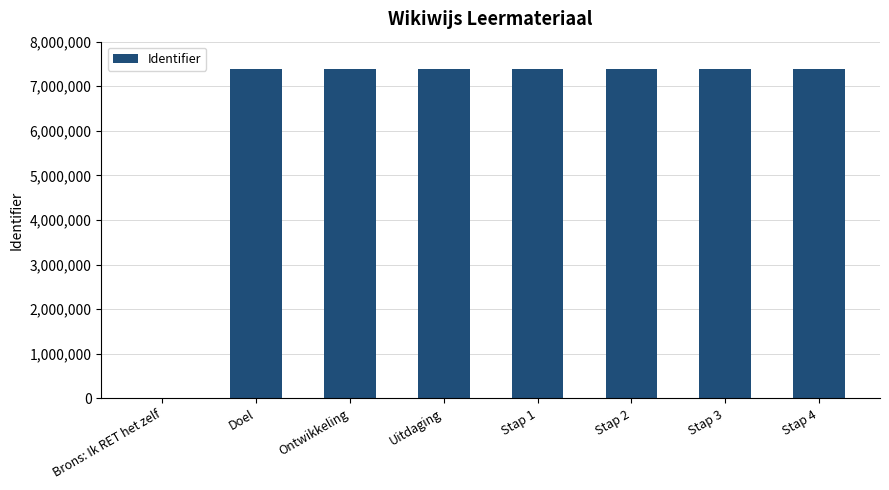

What is the approximate value at Ontwikkeling?

7381933